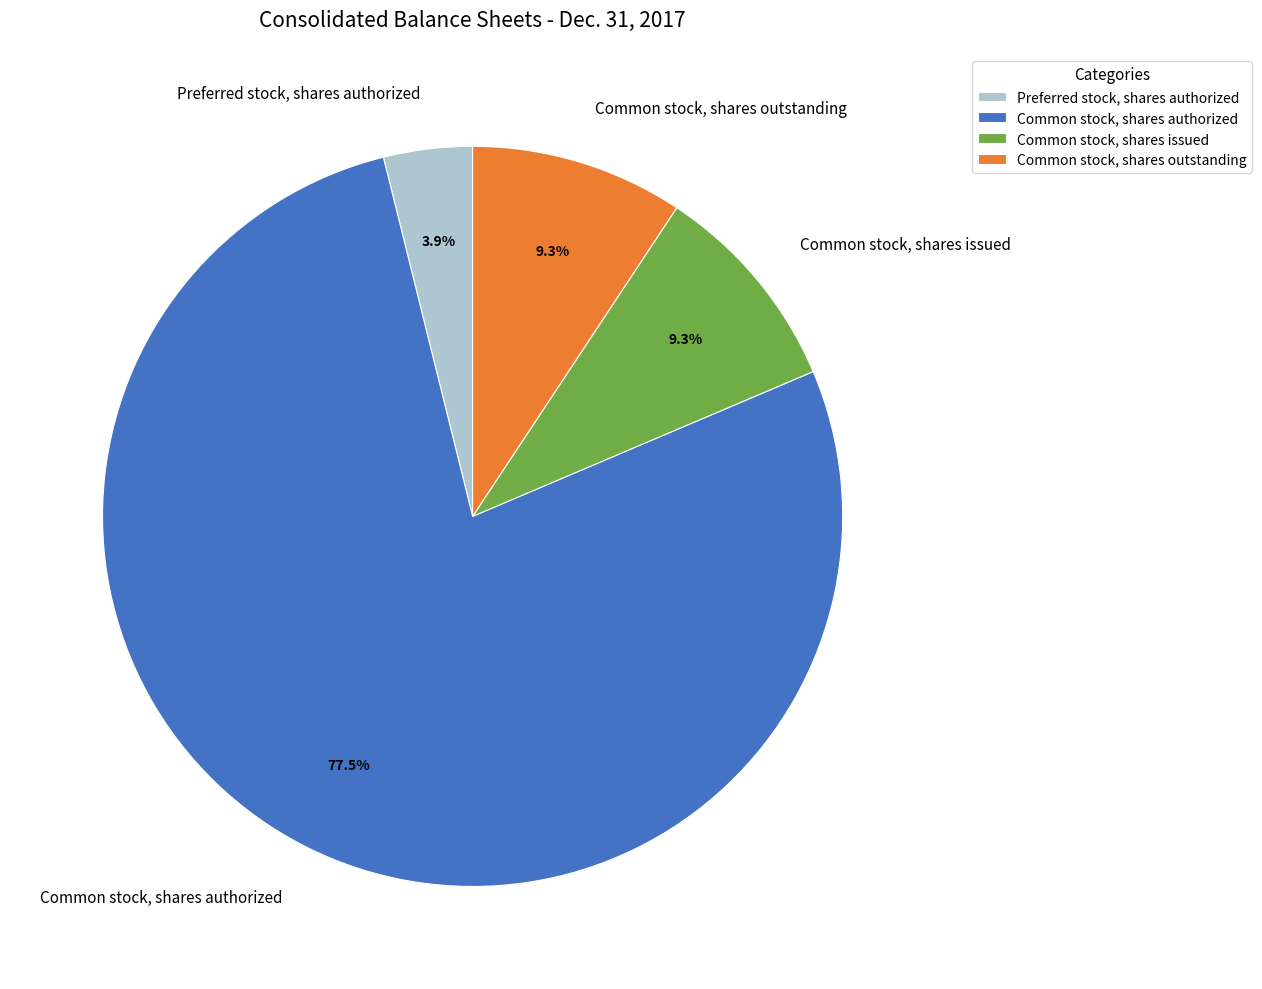

The Common stock, shares outstanding slice represents 9% of the pie. True or false?

True